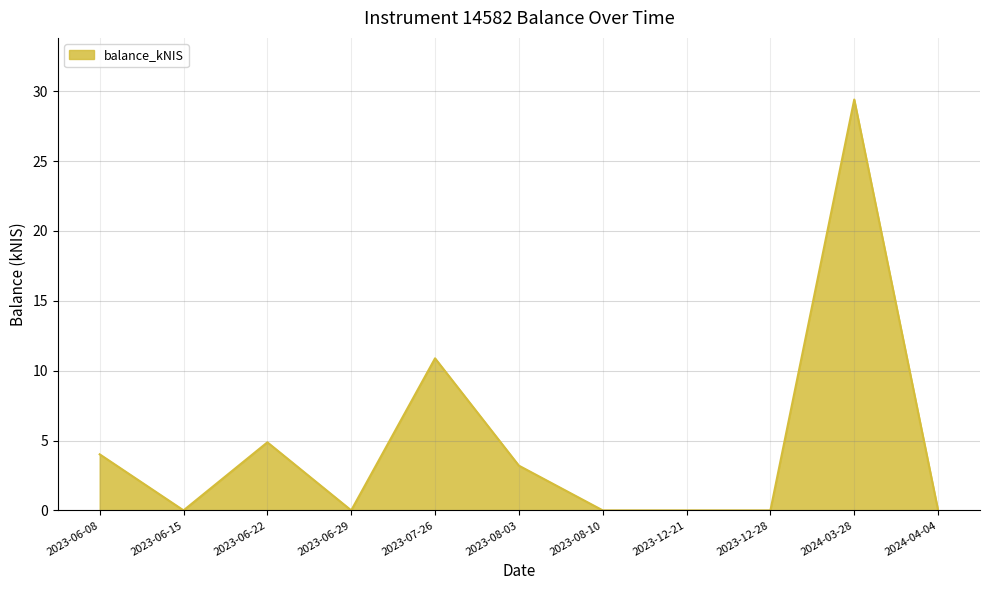

Is it true that the value at 2024-04-04 is 11.8?

False